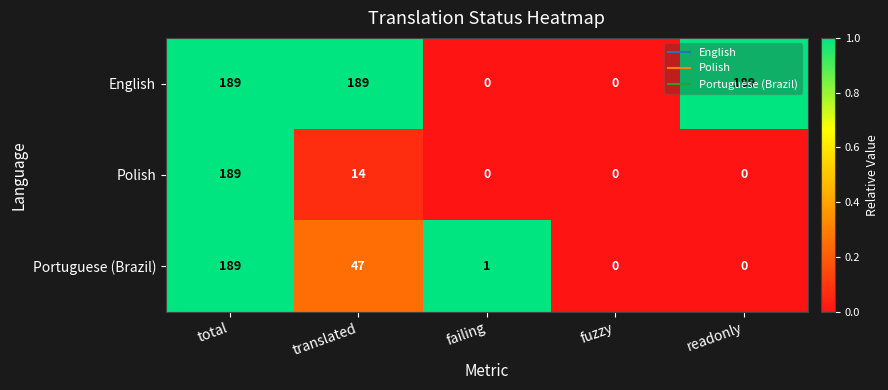

At how many categories does at least one series exceed 77?

3